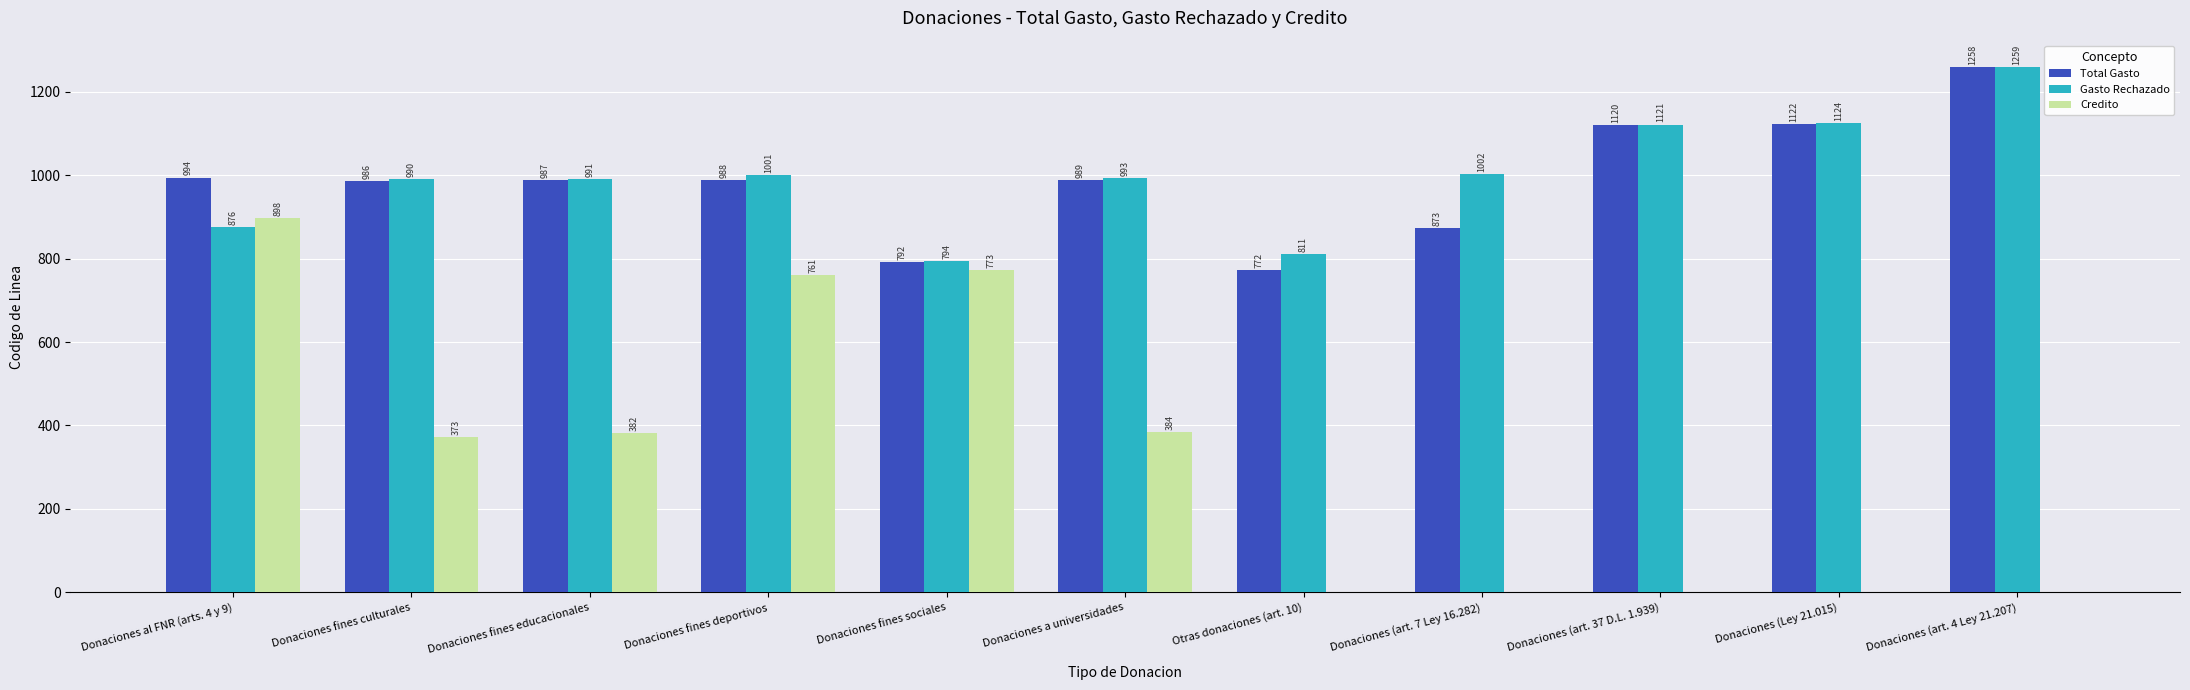

True or false: Total Gasto has a value of 1122 at Donaciones (Ley 21.015).

True